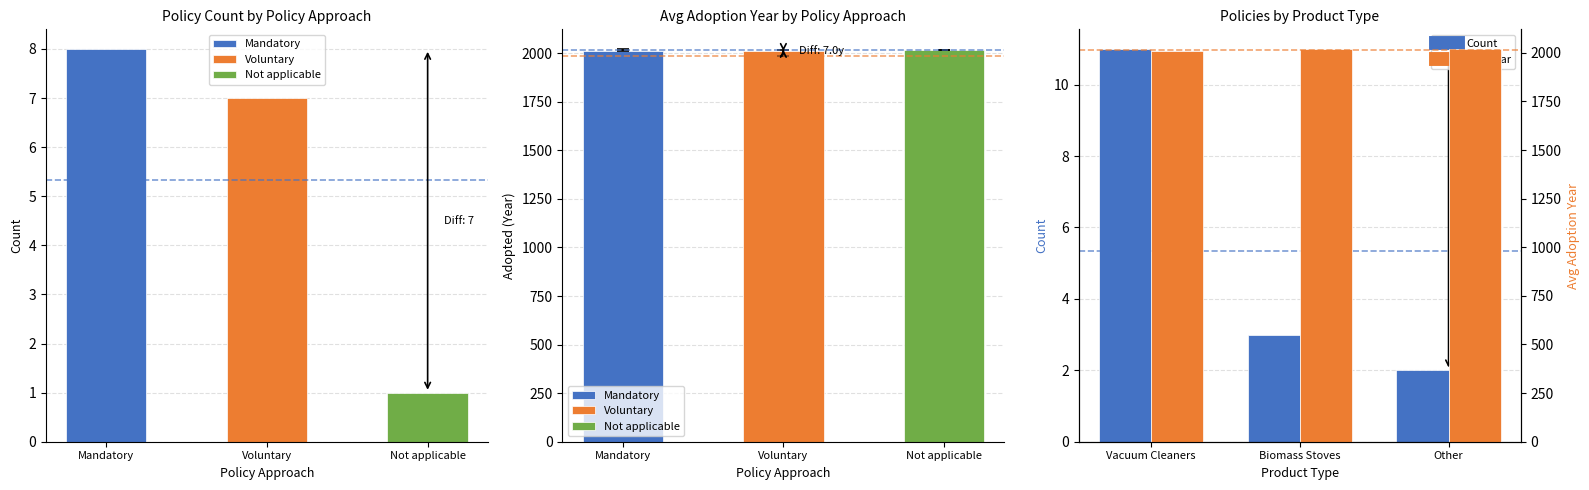

Which series has the largest range (max minus min)?

Avg Year